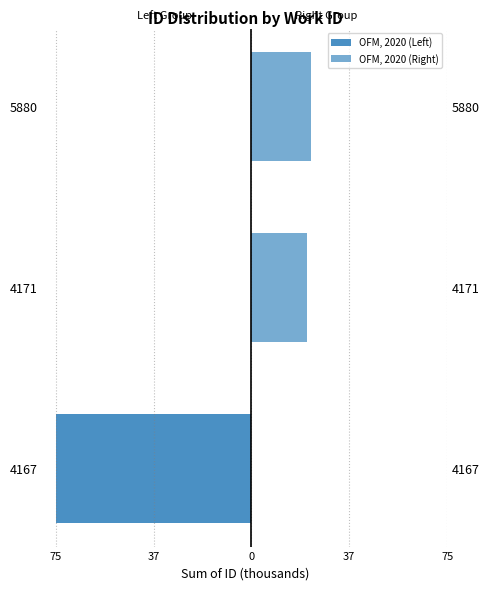

What is the value of the OFM, 2020 (Right) bar at the 2nd from the left?

21.6